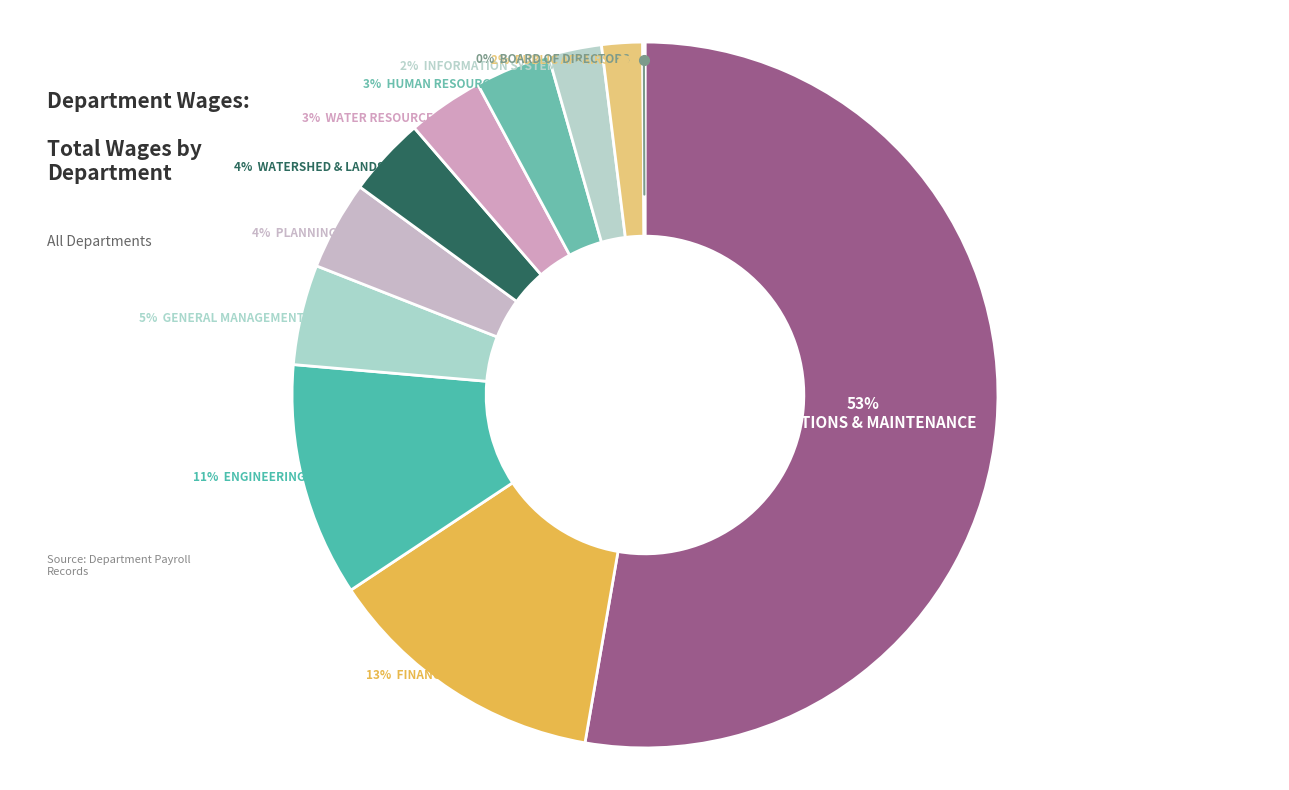

Combined, do Human Resources and Board Of Directors account for over 50%?

No